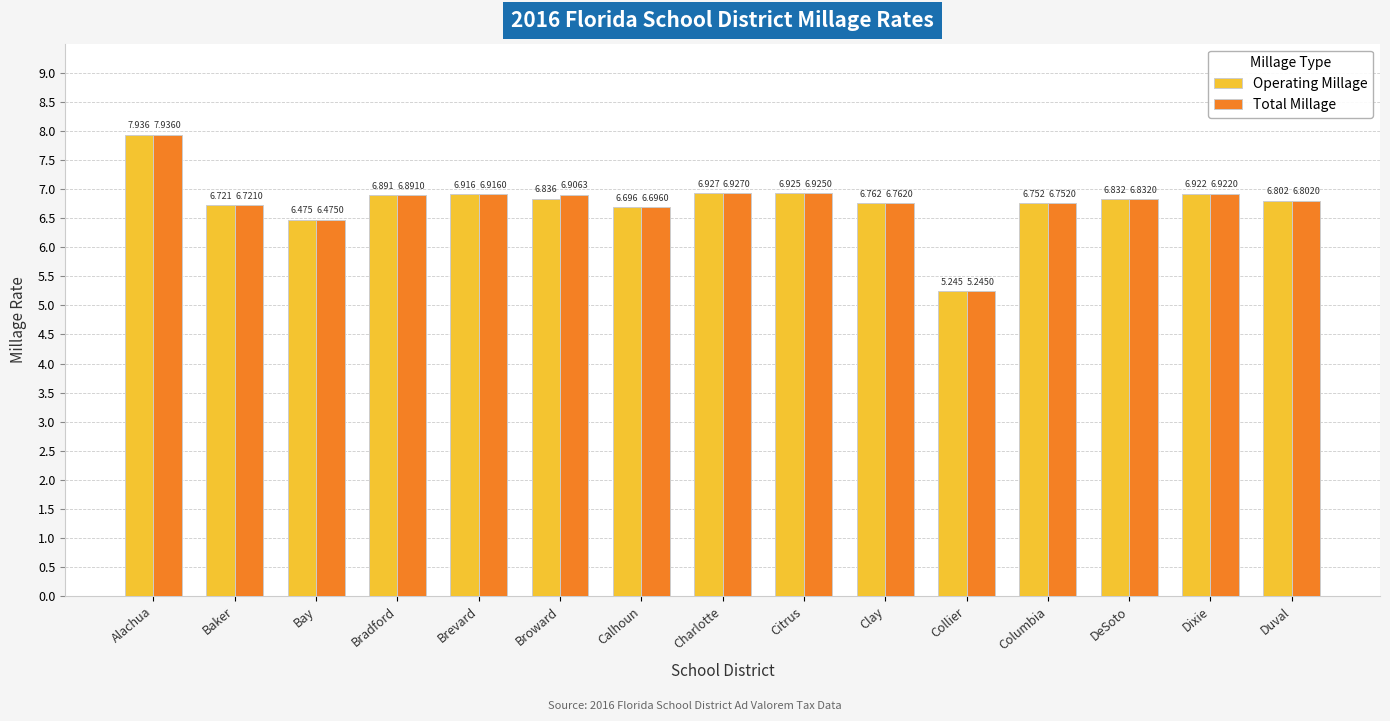

What is the total value across all series at Dixie?

13.8